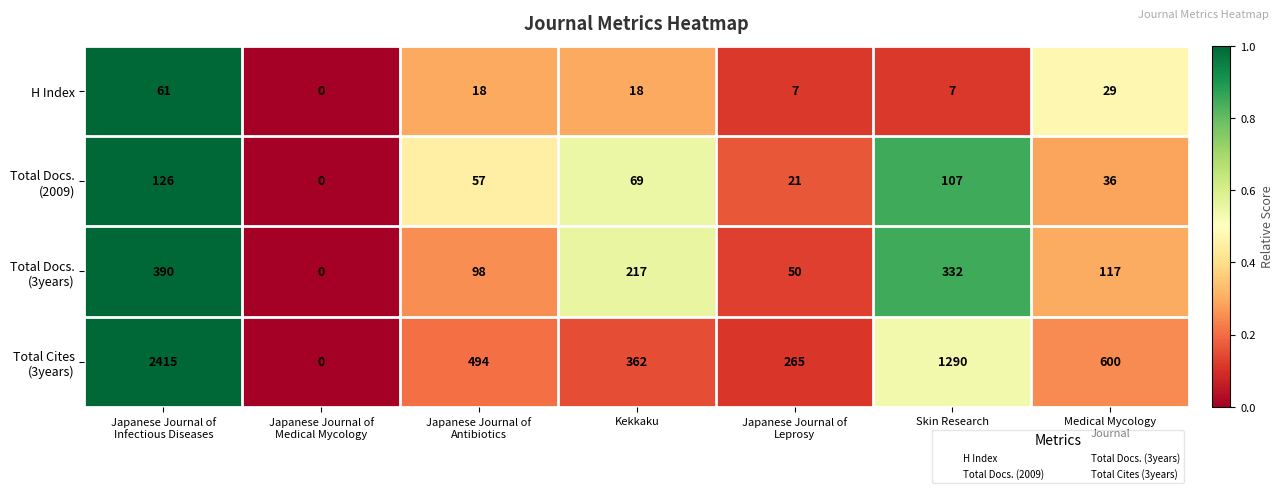

What is the total value across all series at Kekkaku?

666